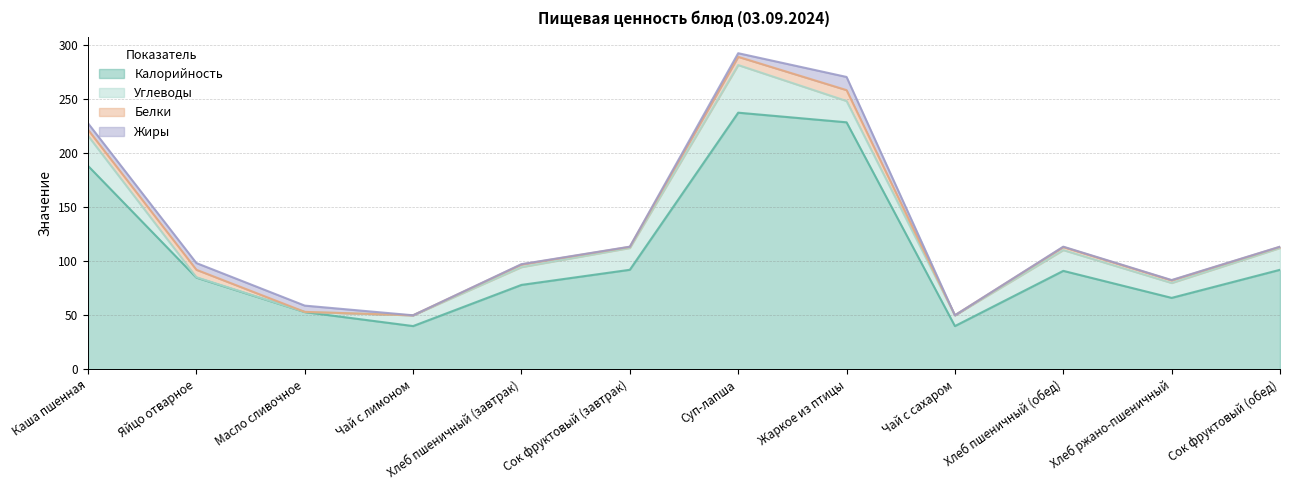

Rank the categories by Калорийность value from highest to lowest.

Суп-лапша, Жаркое из птицы, Каша пшенная, Сок фруктовый (завтрак), Сок фруктовый (обед), Хлеб пшеничный (обед), Яйцо отварное, Хлеб пшеничный (завтрак), Хлеб ржано-пшеничный, Масло сливочное, Чай с лимоном, Чай с сахаром